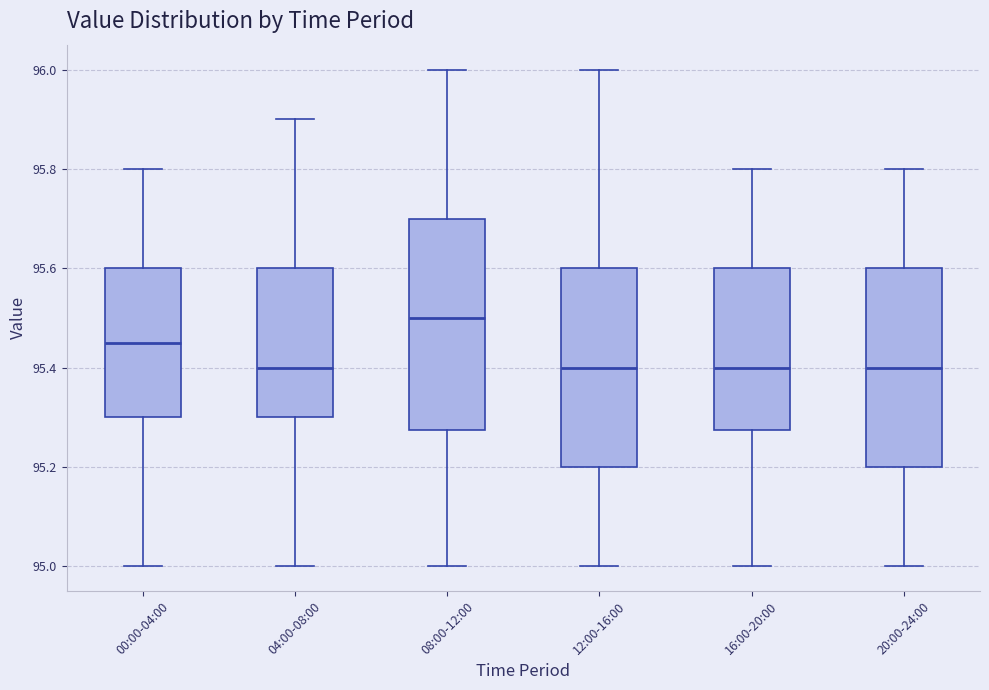

Which box is the tallest, from its lower edge to its upper edge?

08:00-12:00